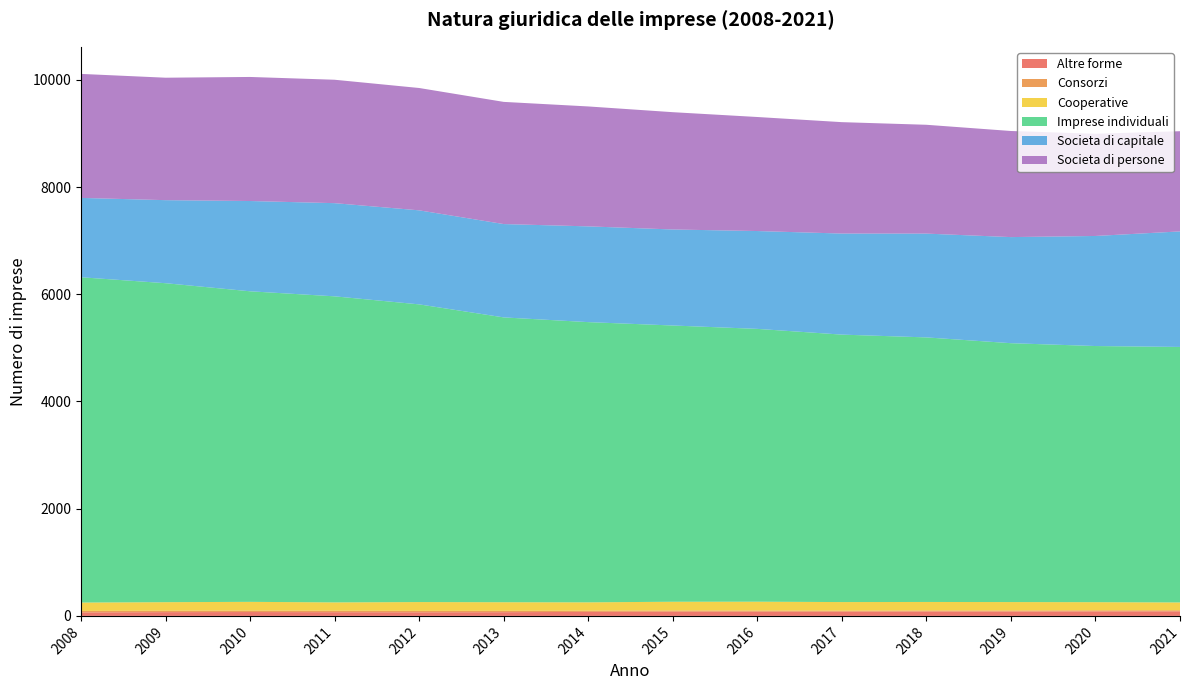

Reading left to right, extract all data points from this chart.

Altre forme: 65	70	72	69	67	69	75	79	79	79	82	81	84	85
Consorzi: 28	27	27	28	27	26	23	22	21	19	19	20	20	20
Cooperative: 156	159	163	155	164	160	155	163	165	160	159	157	152	146
Imprese individuali: 6068	5950	5793	5709	5553	5313	5227	5153	5089	4989	4935	4829	4778	4766
Societa di capitale: 1480	1549	1684	1738	1754	1741	1786	1791	1825	1885	1936	1979	2053	2155
Societa di persone: 2313	2284	2314	2302	2282	2279	2237	2188	2127	2078	2030	1979	1906	1869